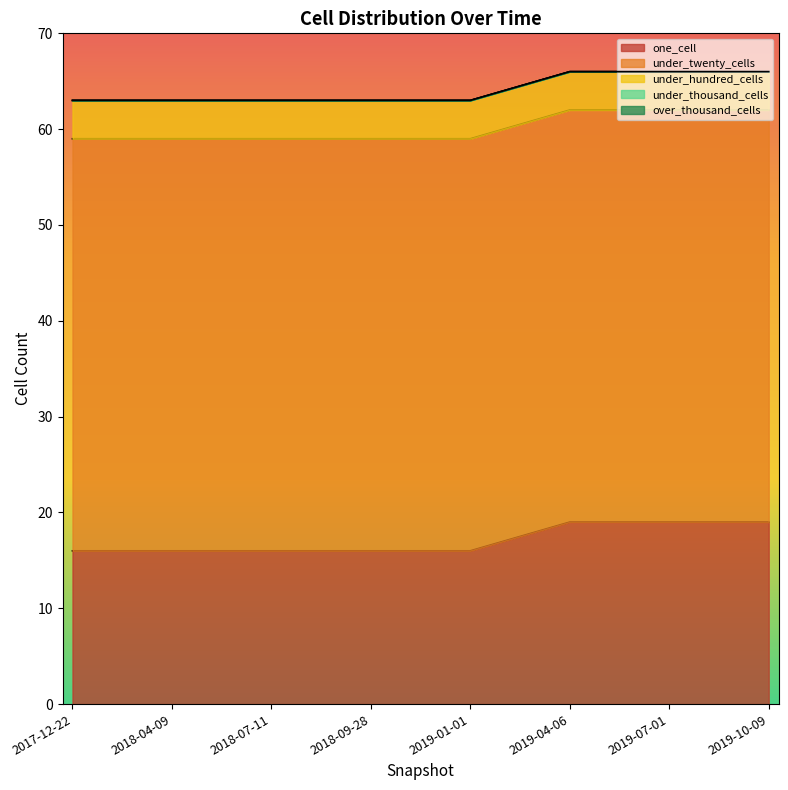

True or false: one_cell has a value of 33 at 2019-10-09.

False